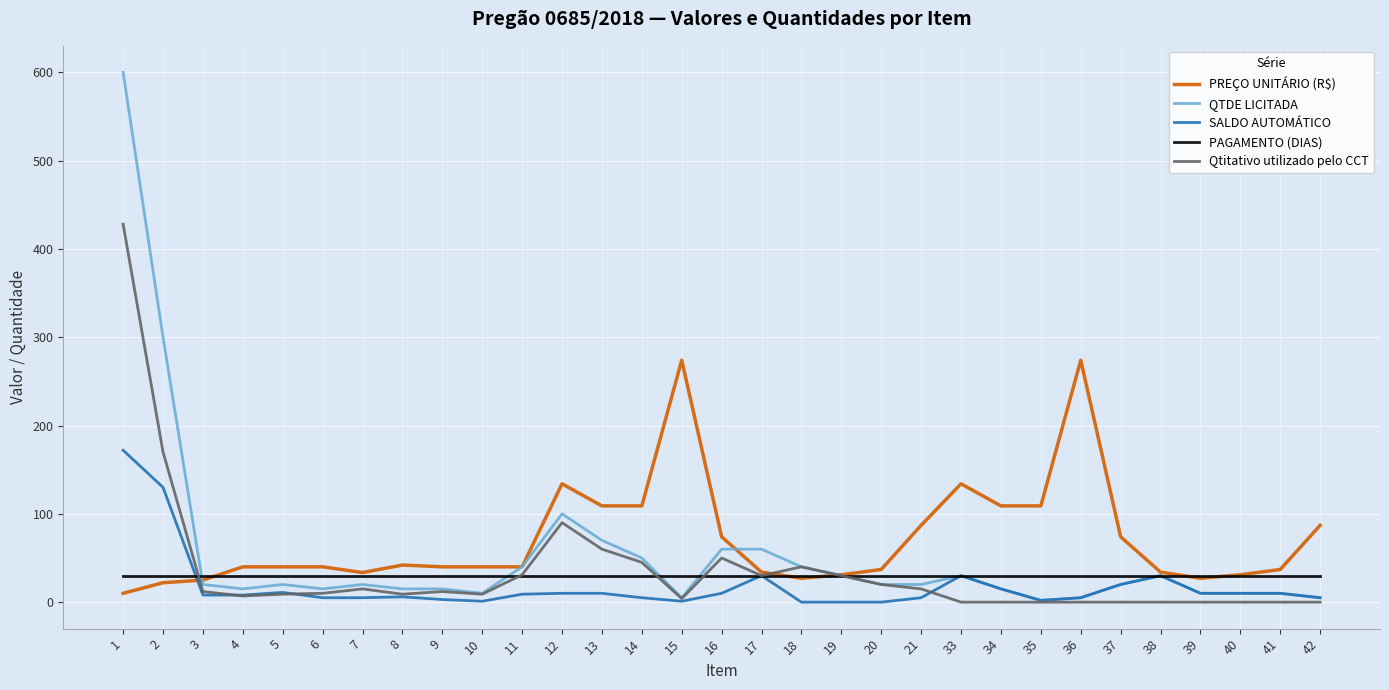

The value of PREÇO UNITÁRIO (R$) at 38 is 34.0. True or false?

True